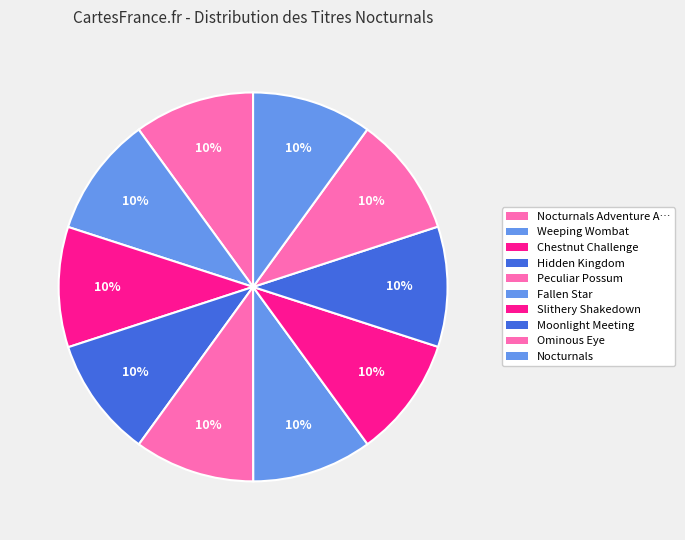

How many slices are in this pie chart?

10